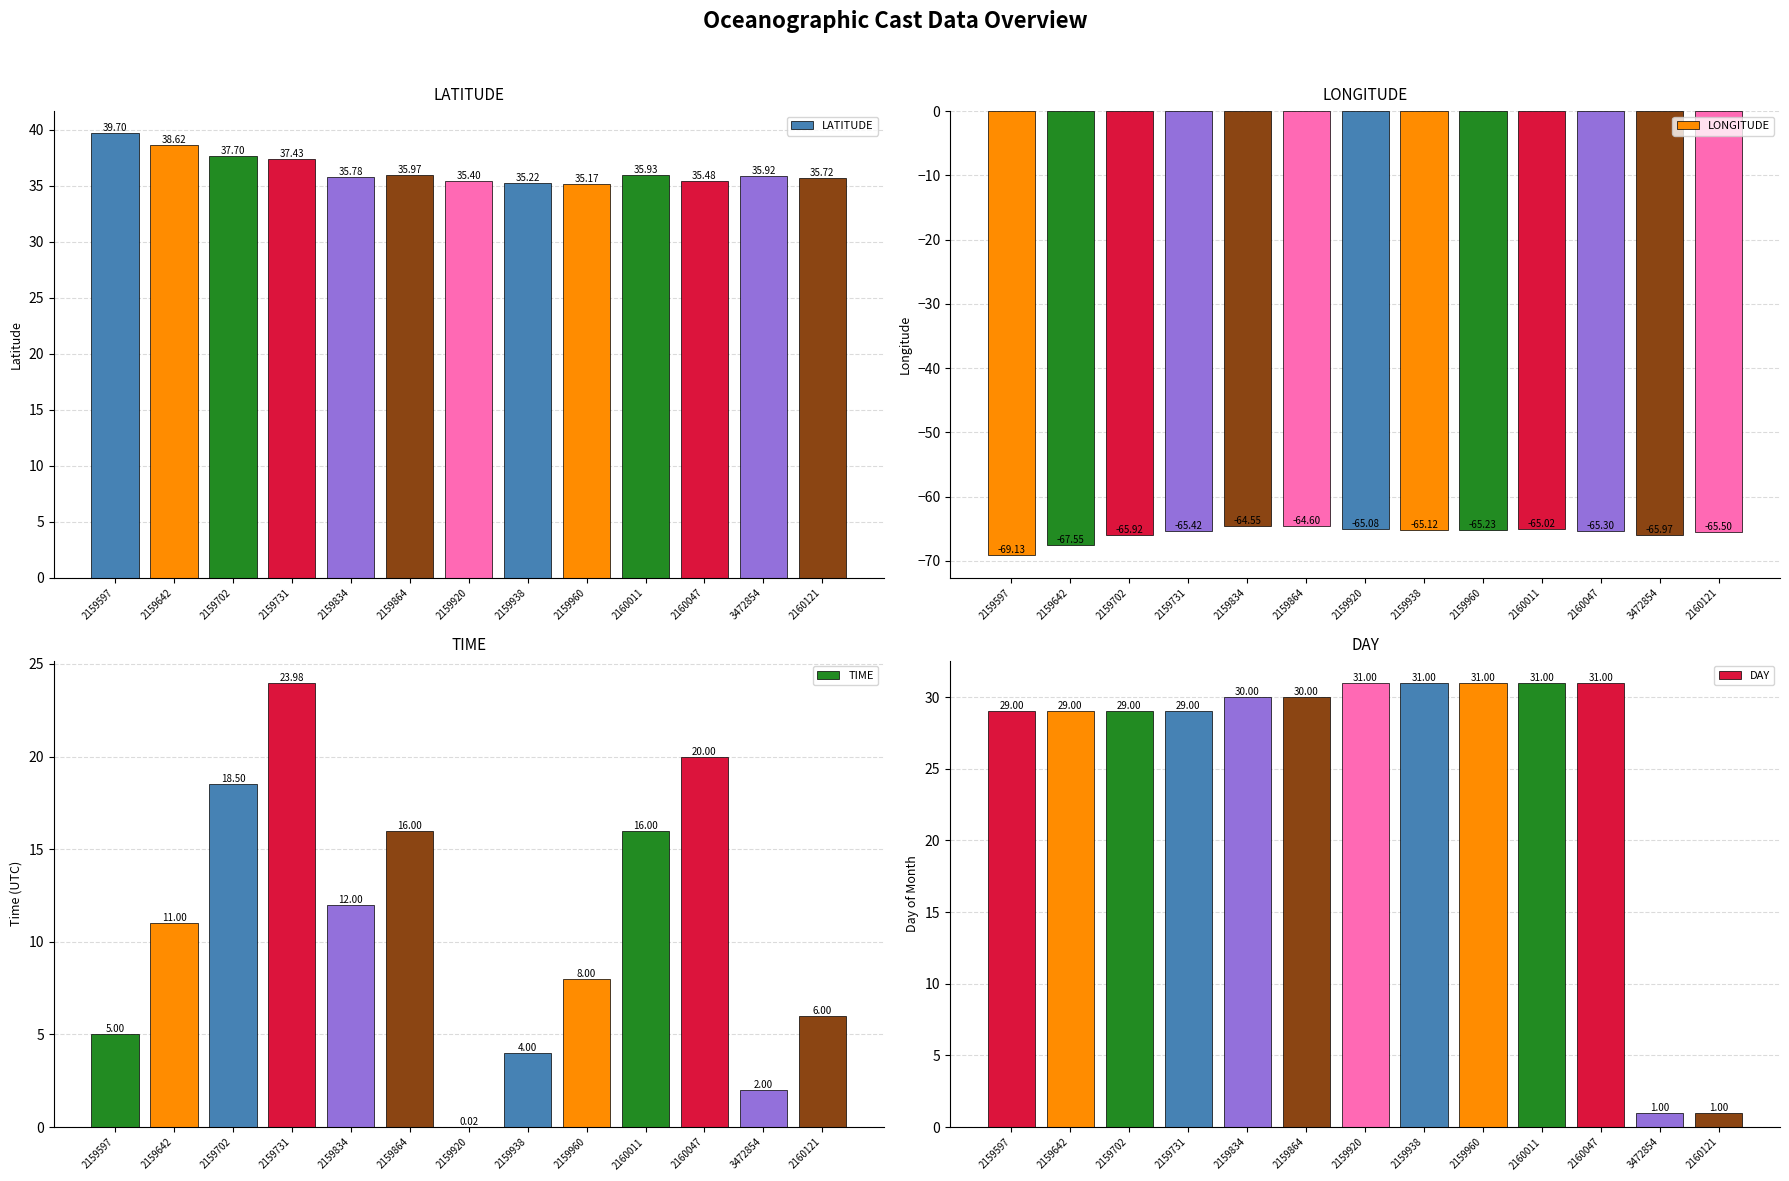

Between 2159960 and 2159642, which is larger?

2159642